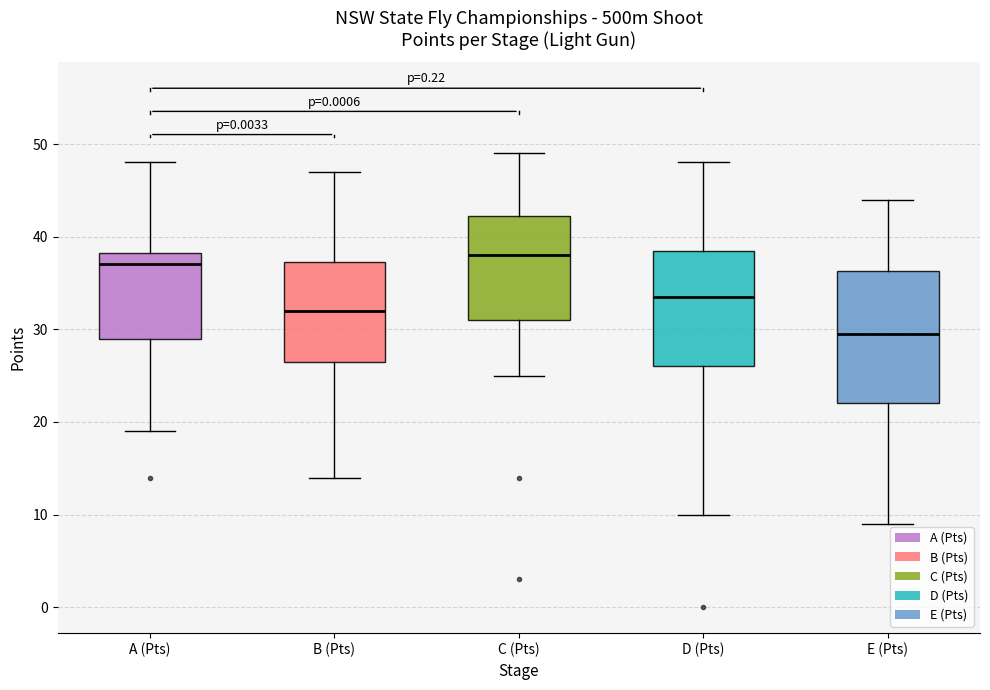

Comparing the boxes themselves (not the whiskers), which one is the tallest?

E (Pts)